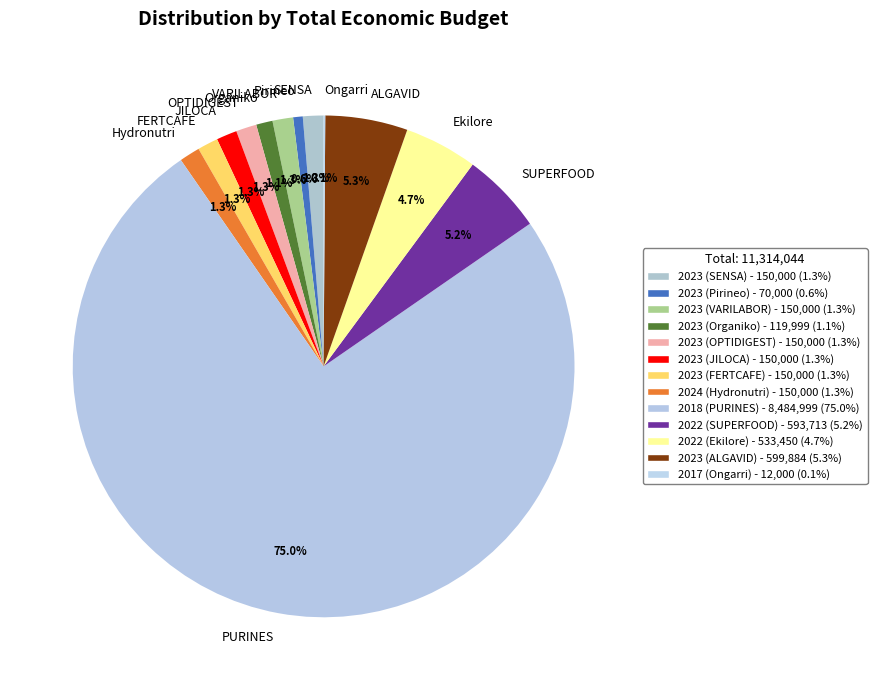

Is there any slice that represents more than half of the pie?

Yes